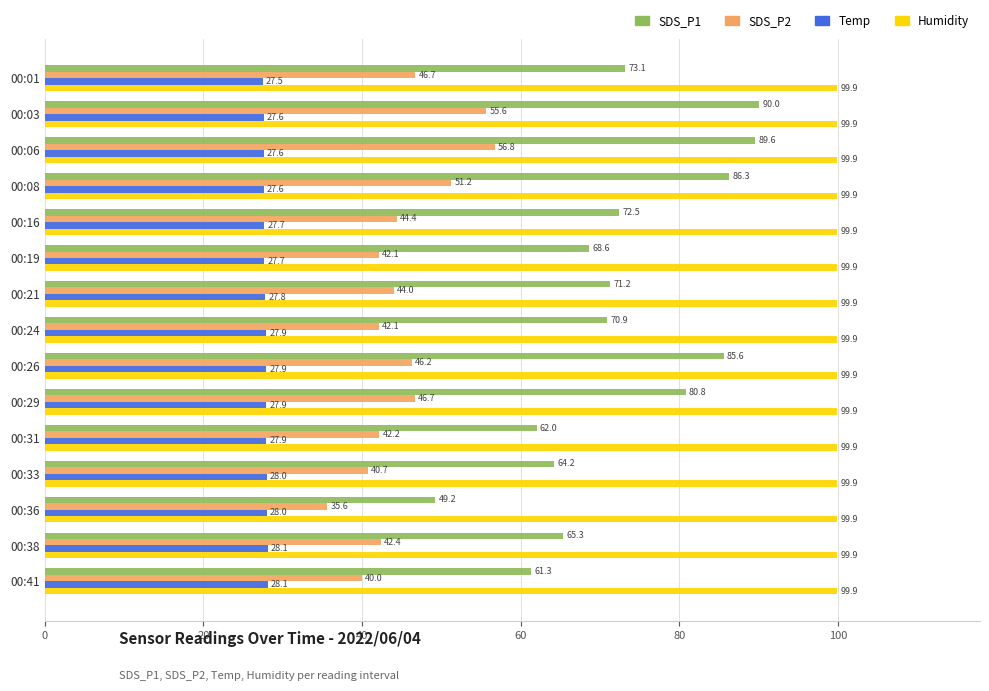

True or false: Humidity has a value of 154.1 at 00:38.

False